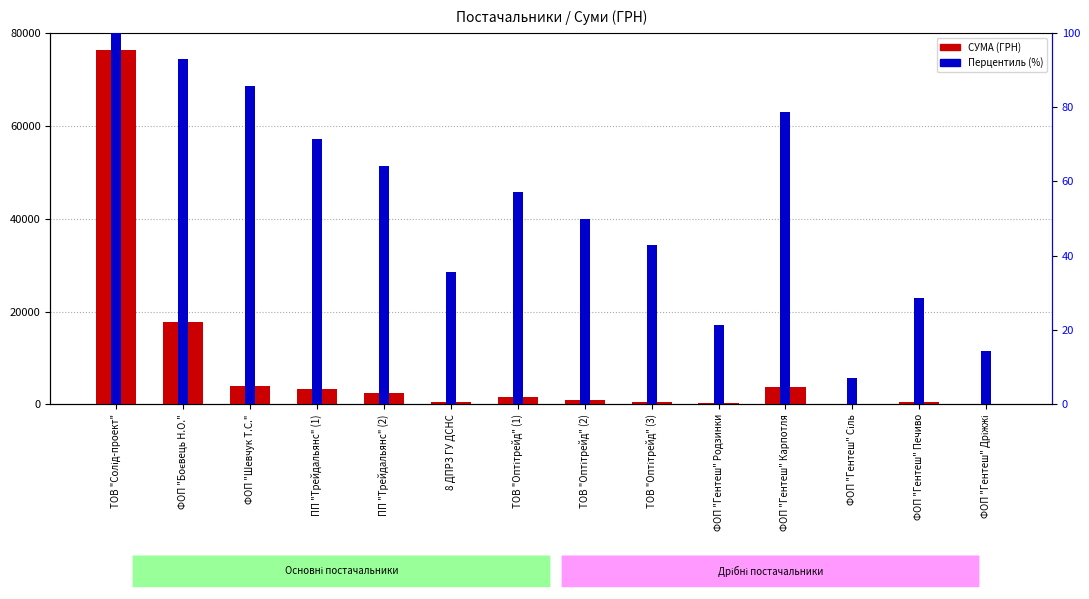

What are all the series names shown in the legend?

СУМА (ГРН), Перцентиль (%)